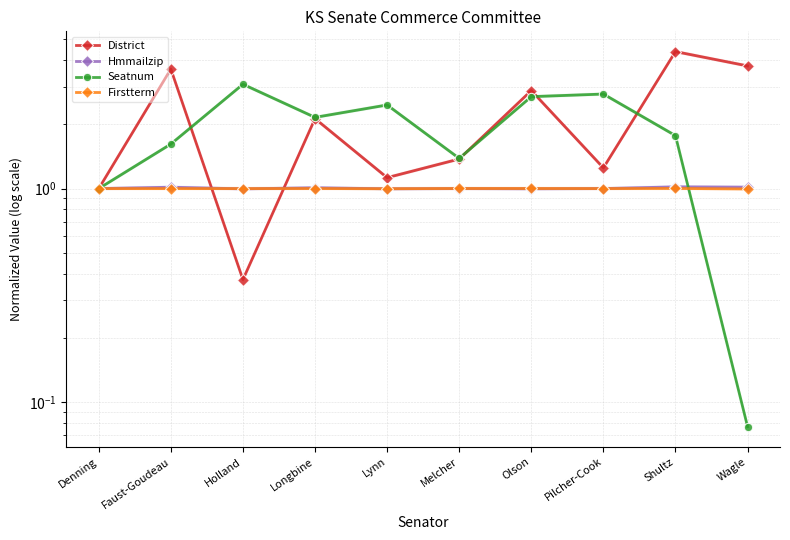

What is the minimum value for Hmmailzip?

1.0